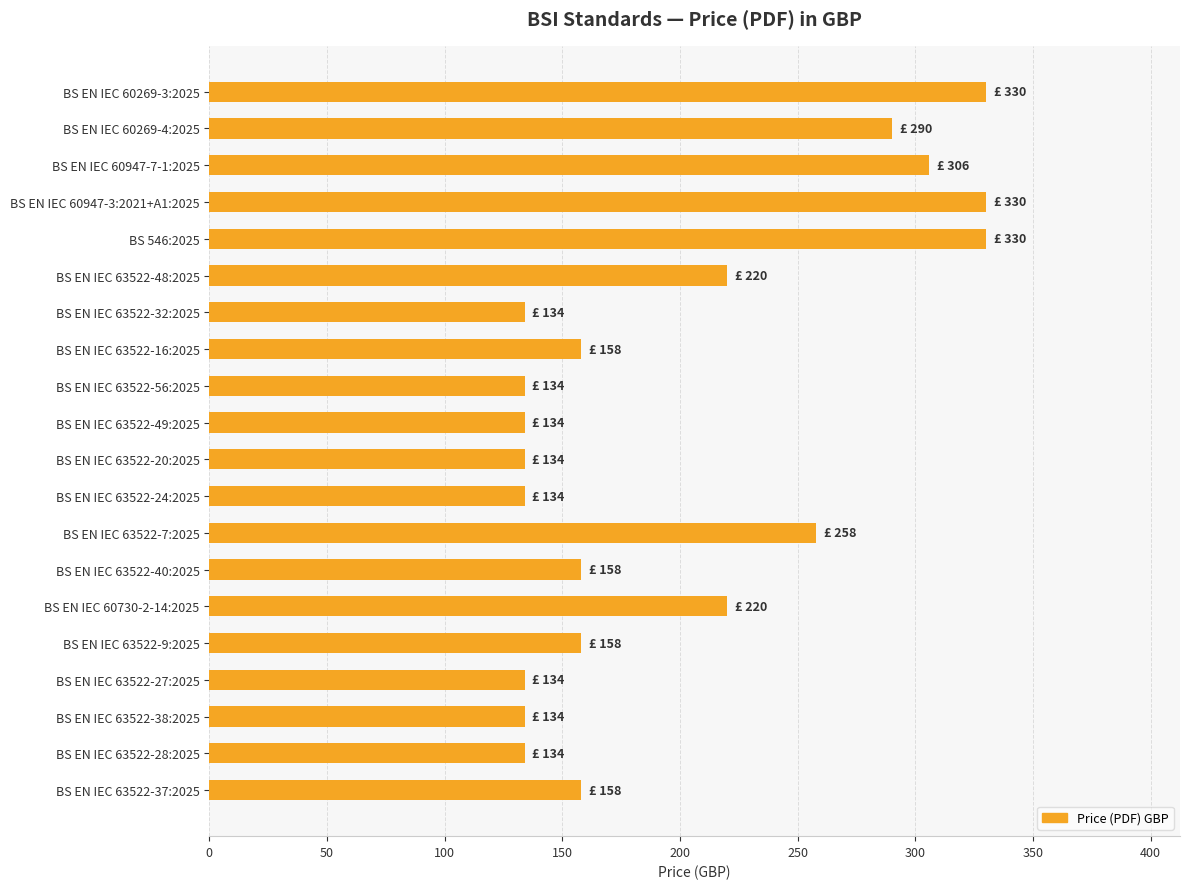

What is the ratio of the value at BS EN IEC 60730-2-14:2025 to the value at BS EN IEC 63522-56:2025?

1.6